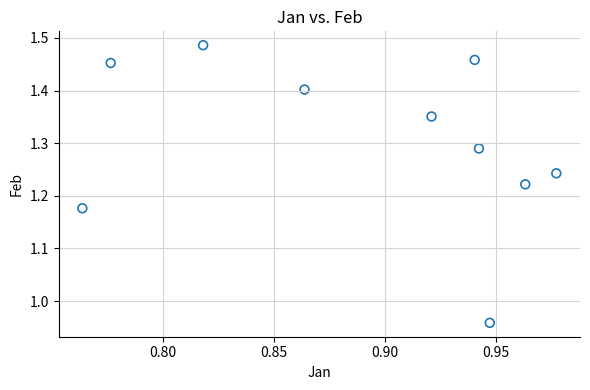

What is the average X value?

0.9